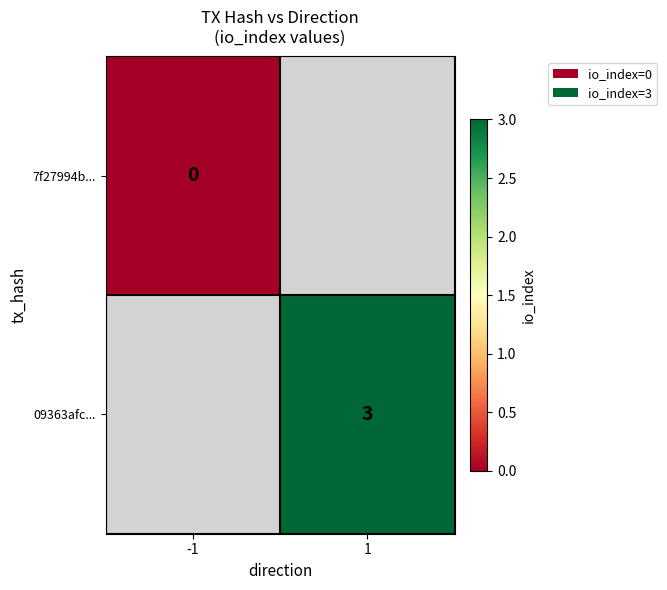

Is it true that 09363afc... equals 0.7 at 1?

False